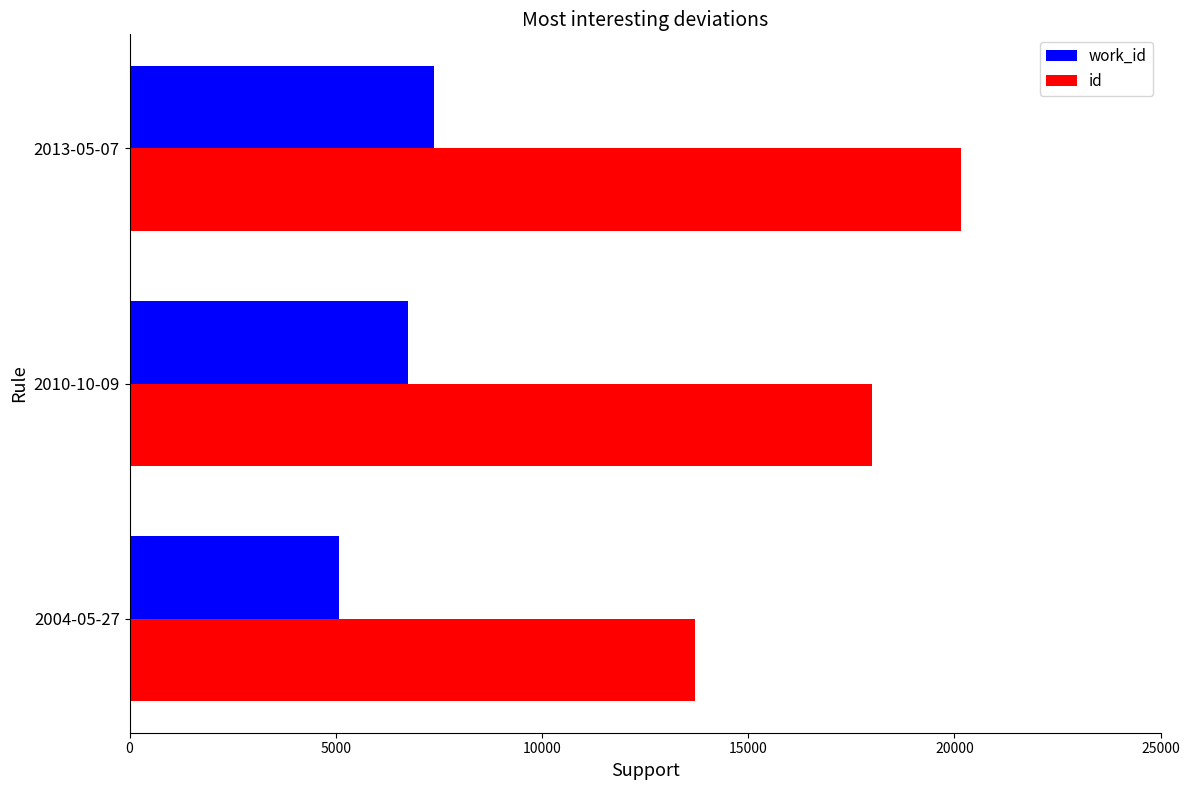

List the series in order of their overall mean, highest first.

id, work_id